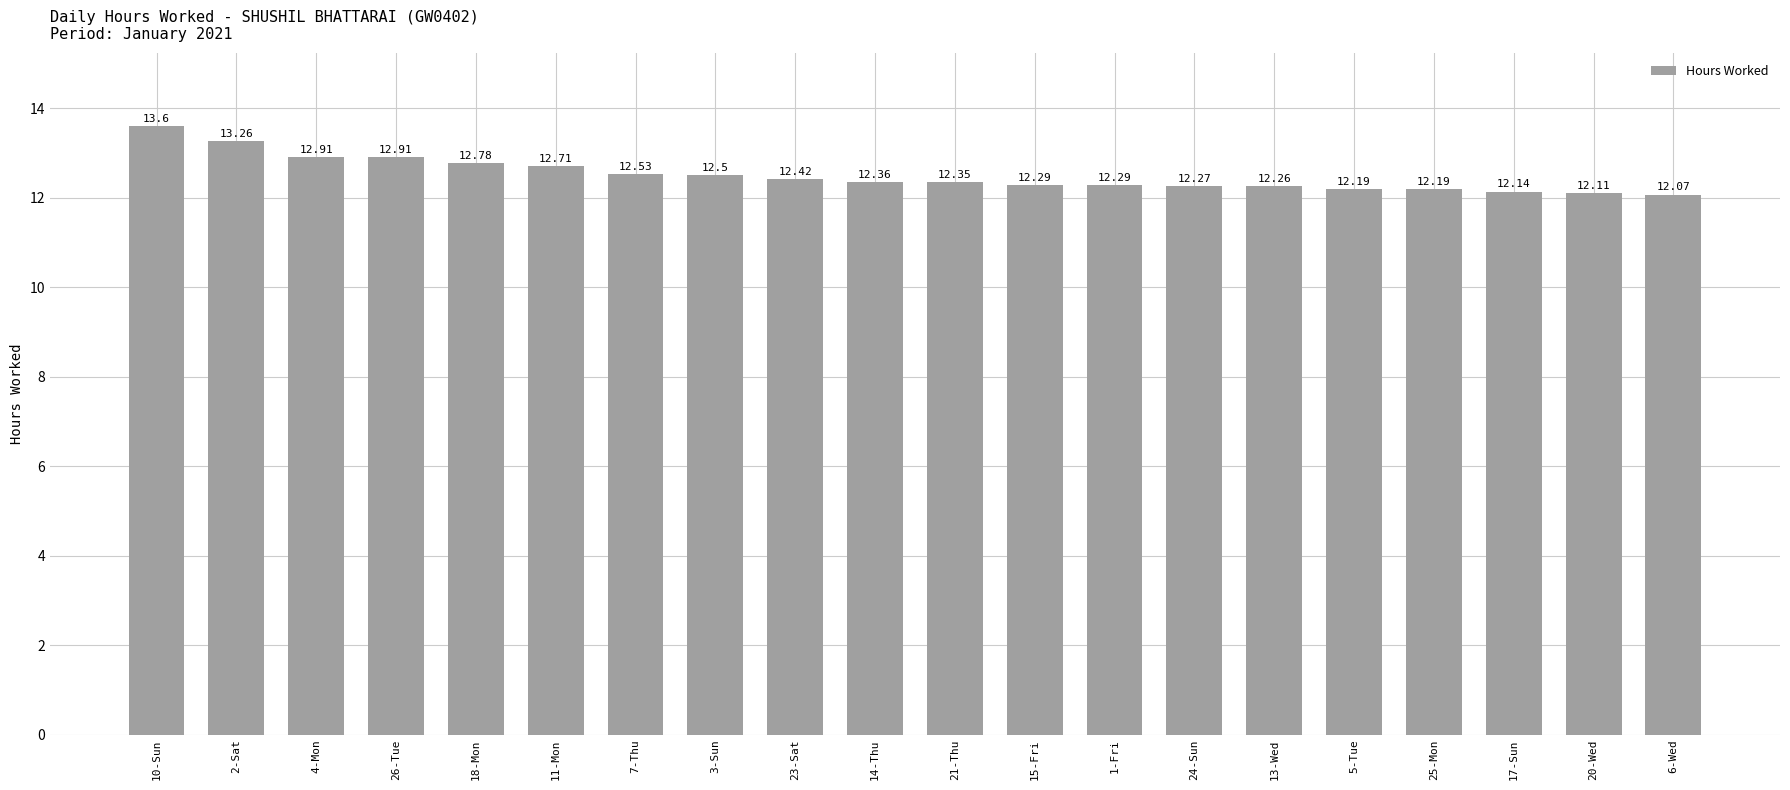

What is the difference between the maximum and second lowest values?

1.5